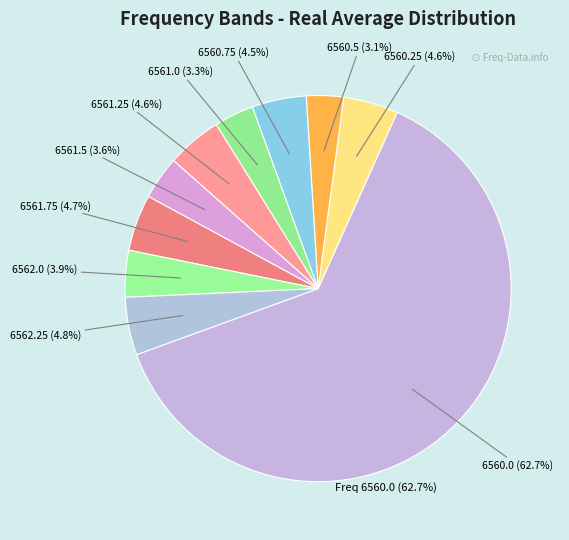

To the nearest percent, what percentage of the pie is 6561.5?

4%